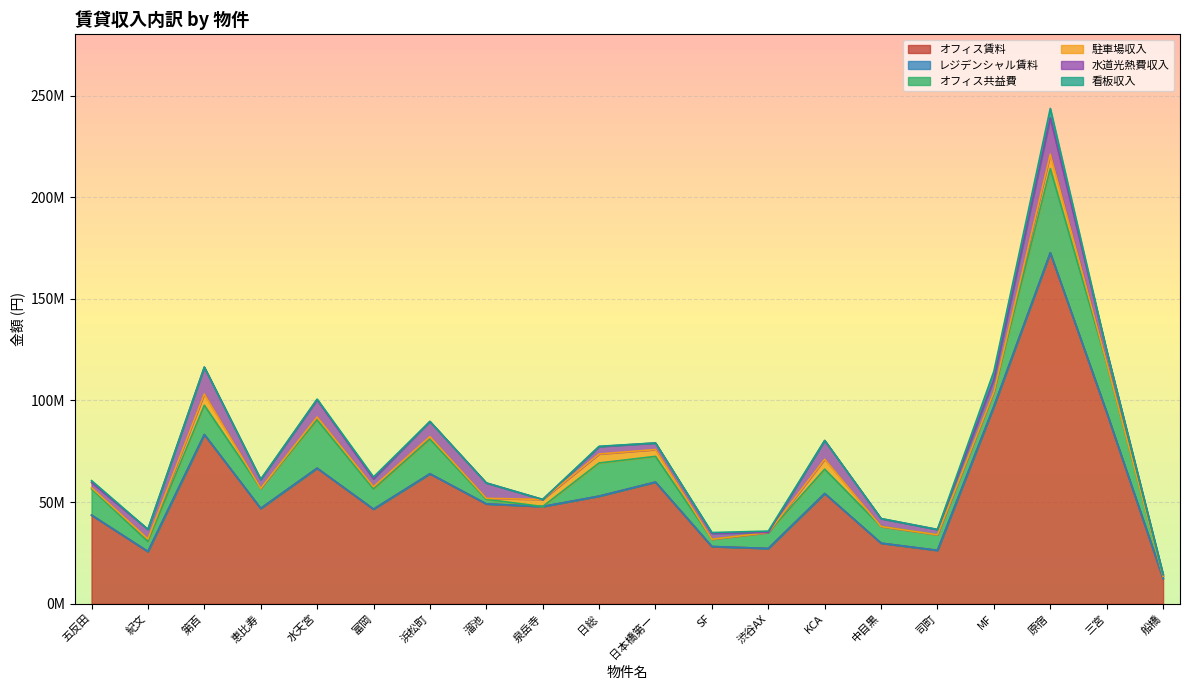

At 泉岳寺, list the series in order from largest to smallest.

オフィス賃料, 駐車場収入, レジデンシャル賃料, オフィス共益費, 水道光熱費収入, 看板収入